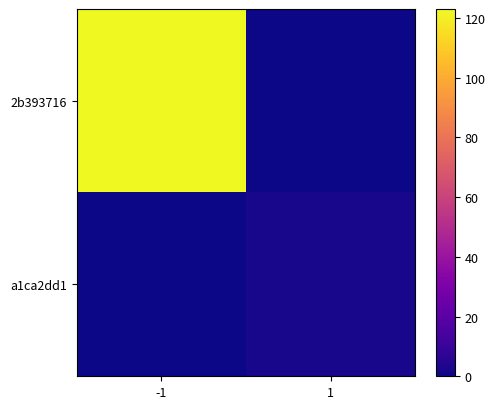

Reading right to left, transcribe all the data shown in this chart.

2b393716: 1=0	-1=123
a1ca2dd1: 1=2	-1=0